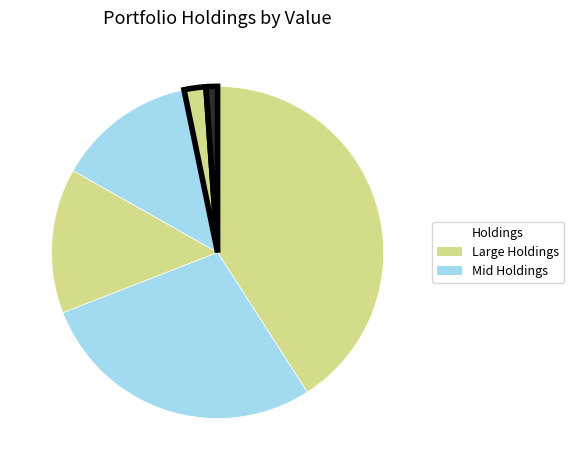

How many segments does this pie chart have?

6